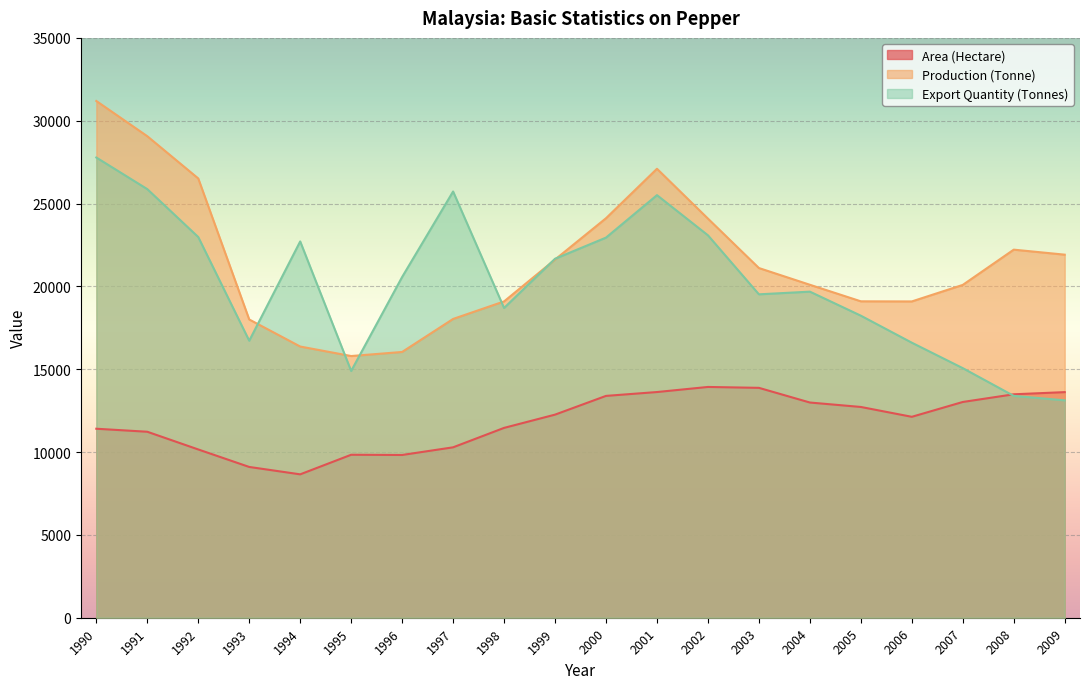

What is the highest value of the Production (Tonne) series?

31191